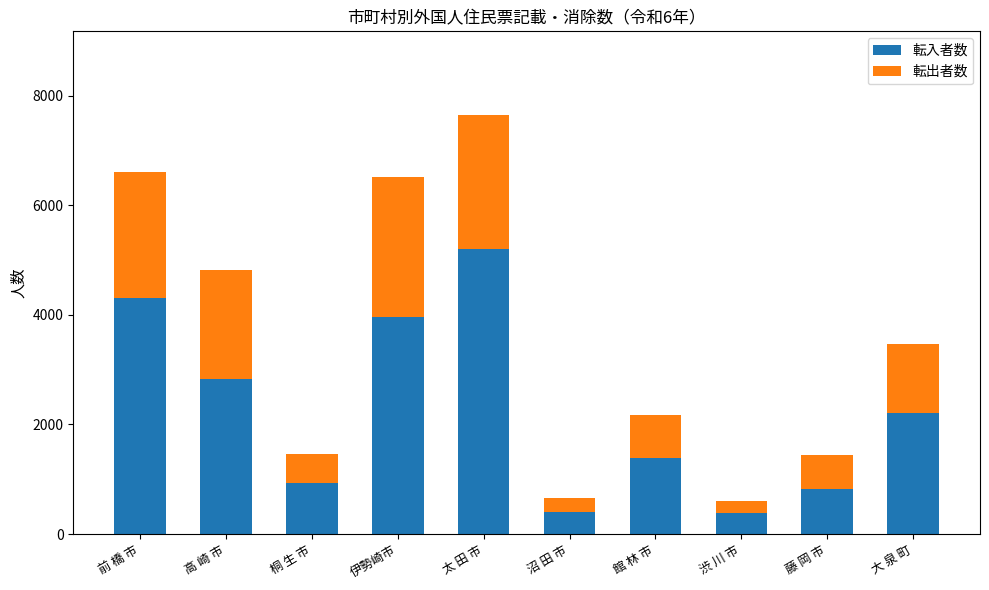

True or false: 転入者数 has a value of 2201 at 大 泉 町.

True